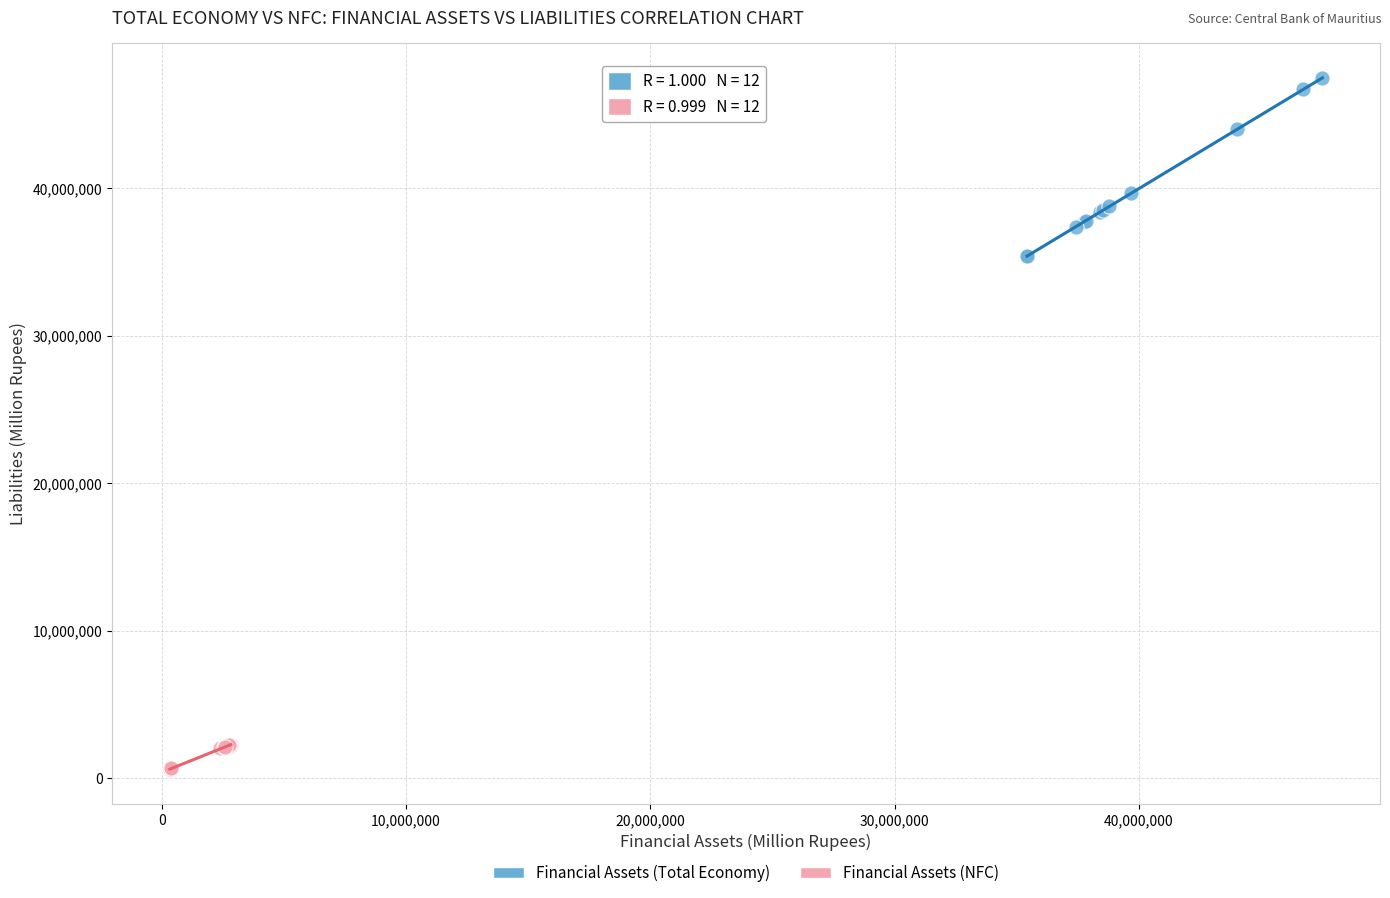

Which series reaches the minimum Y coordinate?

Financial Assets (NFC)